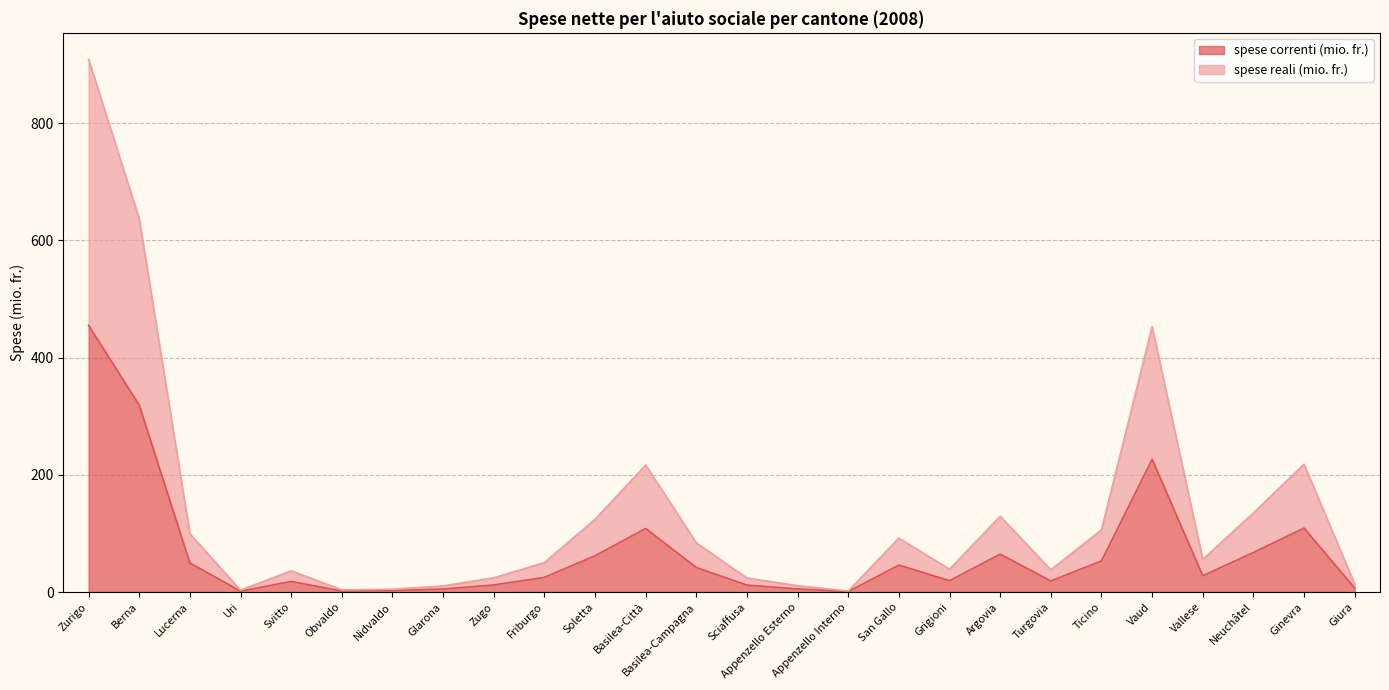

How many series are shown in this chart?

2